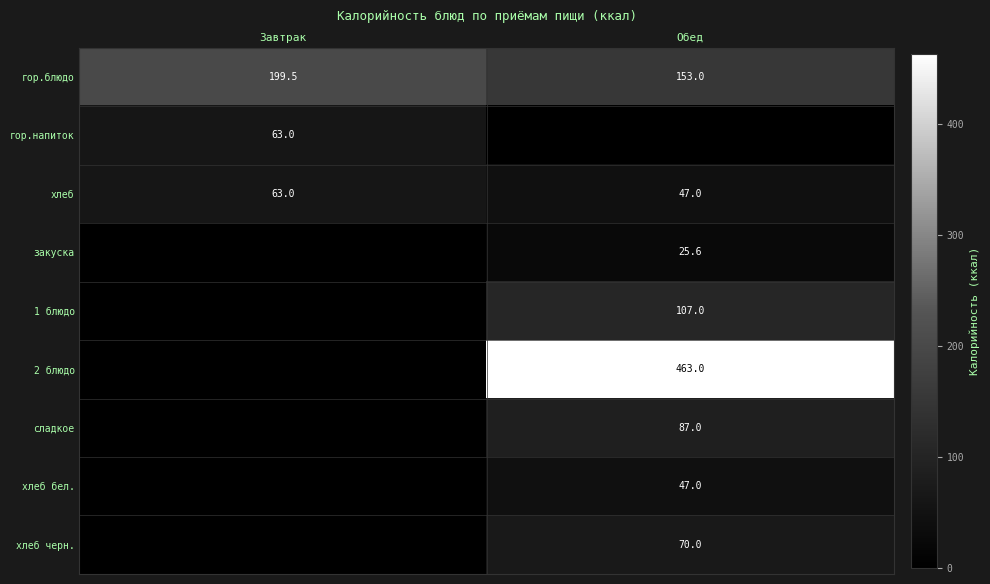

Is the value of сладкое at Обед greater than the value of хлеб бел. at Обед?

Yes